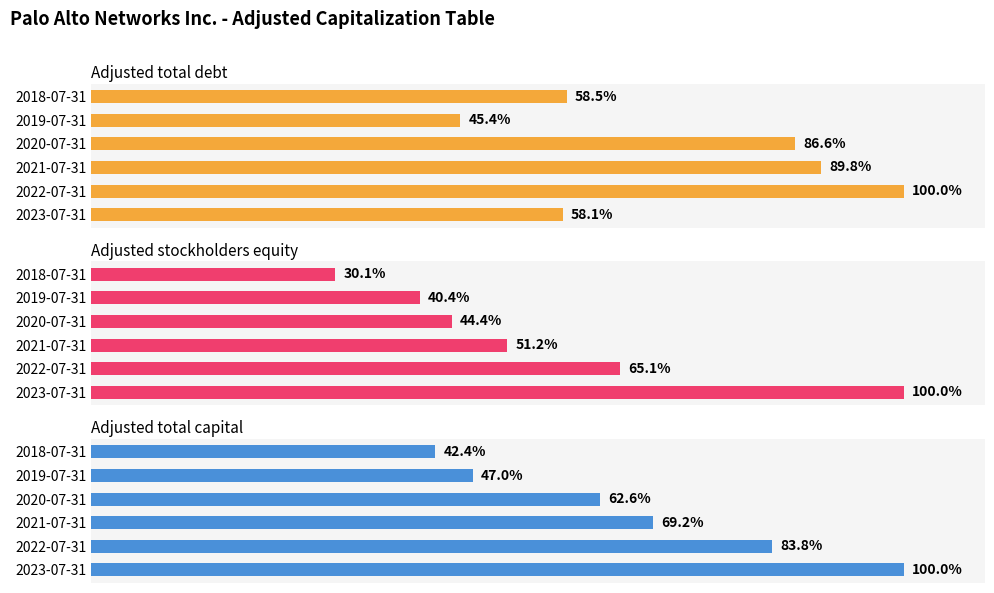

How many groups of bars are there?

6